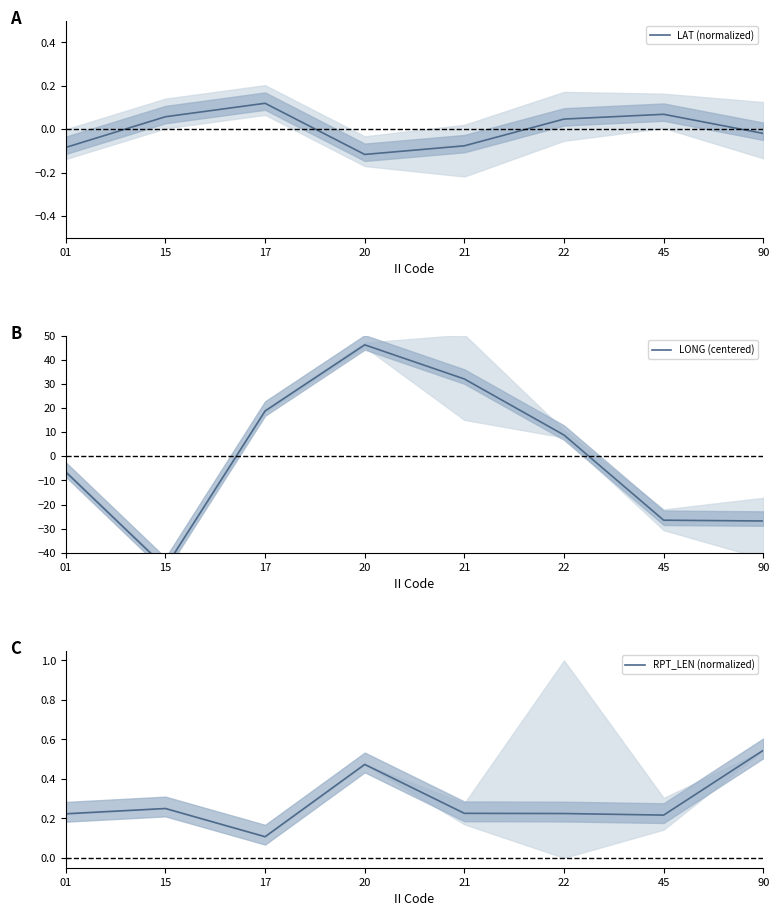

Which has a higher value, 90 or 20?

90